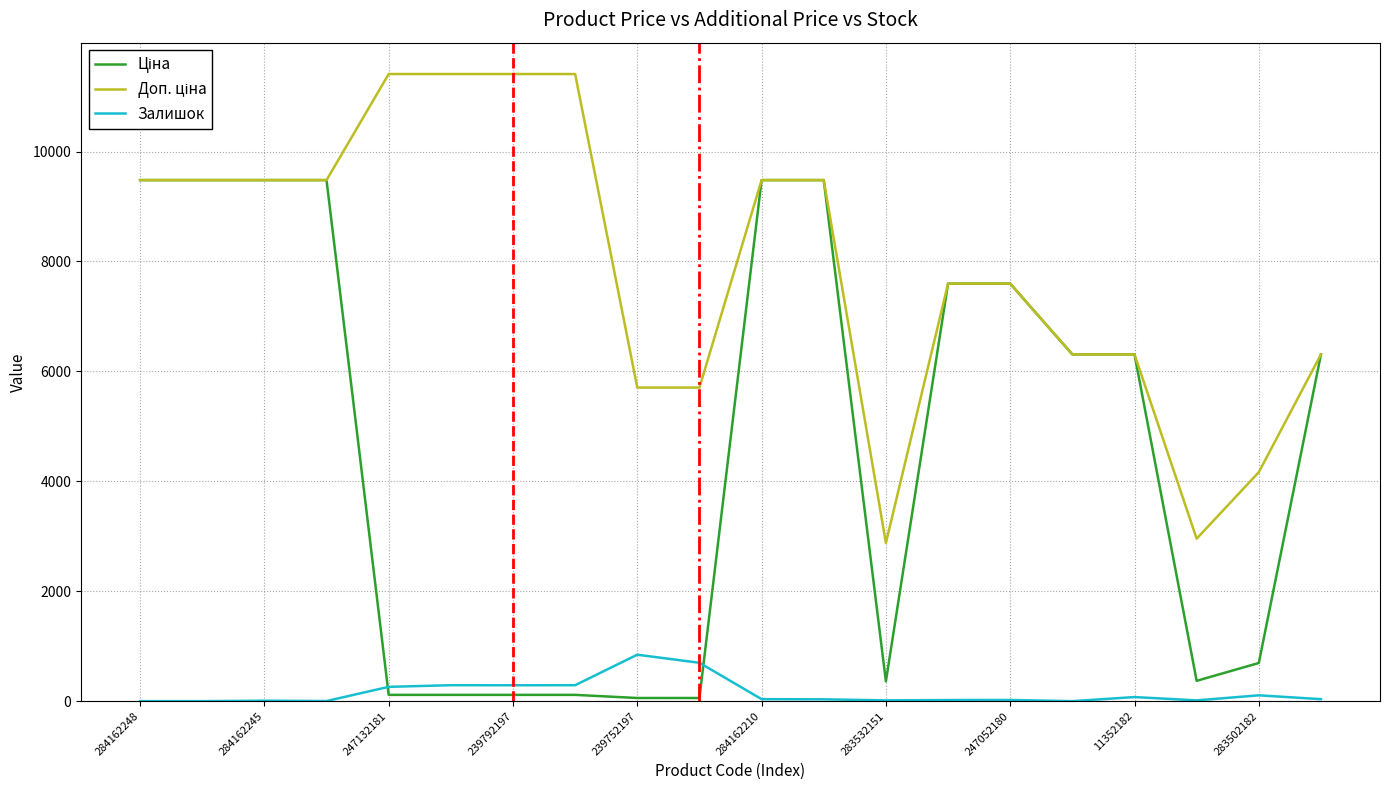

What is the maximum value shown in the chart?

11410.0